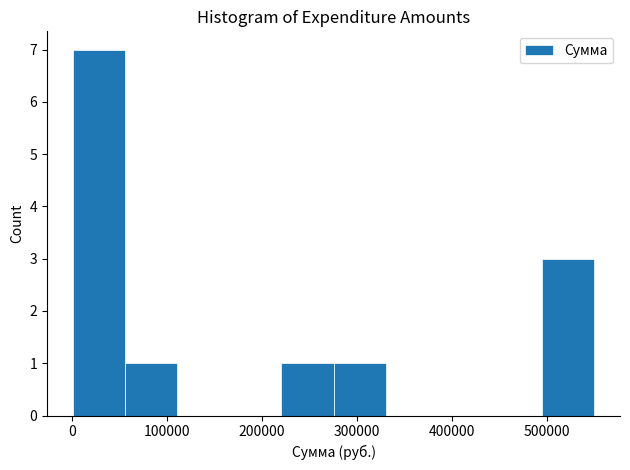

Reading left to right, list every bar in this chart as the range it spans on the x-axis followed by its height. Neither the bar edges nor the heights are printed on the chart, so give them approximately, as read against the axes.

0 to 60000: 7
60000 to 110000: 1
110000 to 170000: 0
170000 to 220000: 0
220000 to 280000: 1
280000 to 330000: 1
330000 to 390000: 0
390000 to 440000: 0
440000 to 500000: 0
500000 to 550000: 3